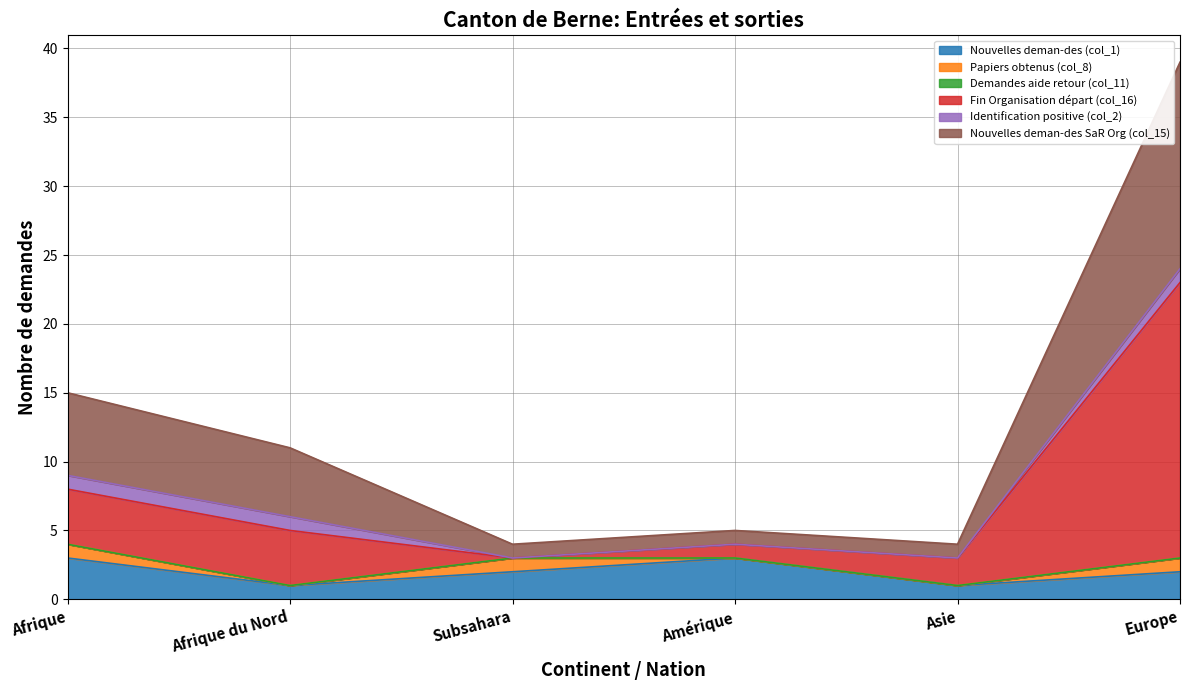

What position from the left is Afrique?

1